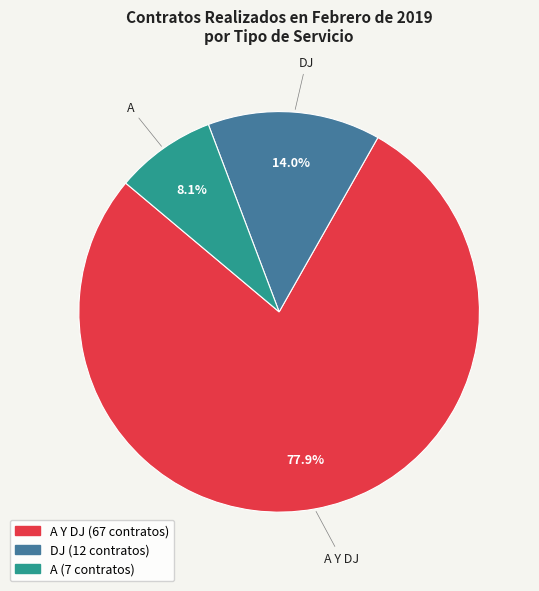

Is there a majority slice in this chart?

Yes